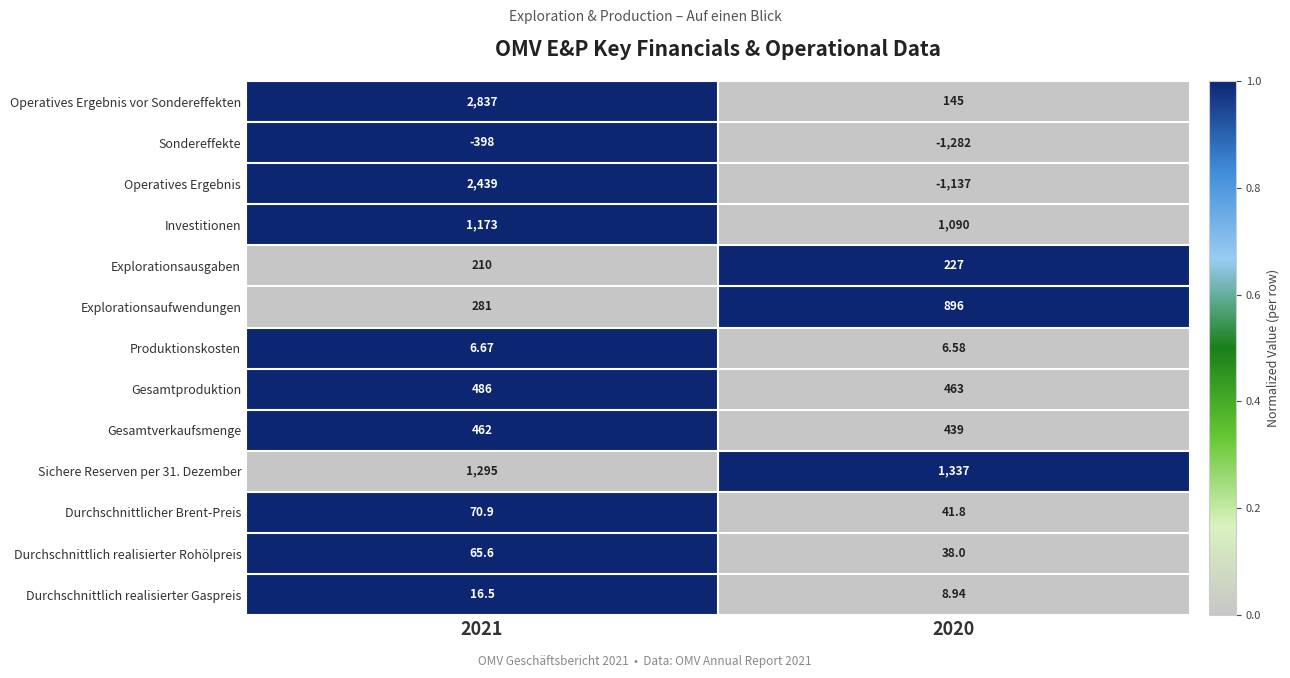

Between 2021 and 2020, which series saw the biggest shift?

Operatives Ergebnis